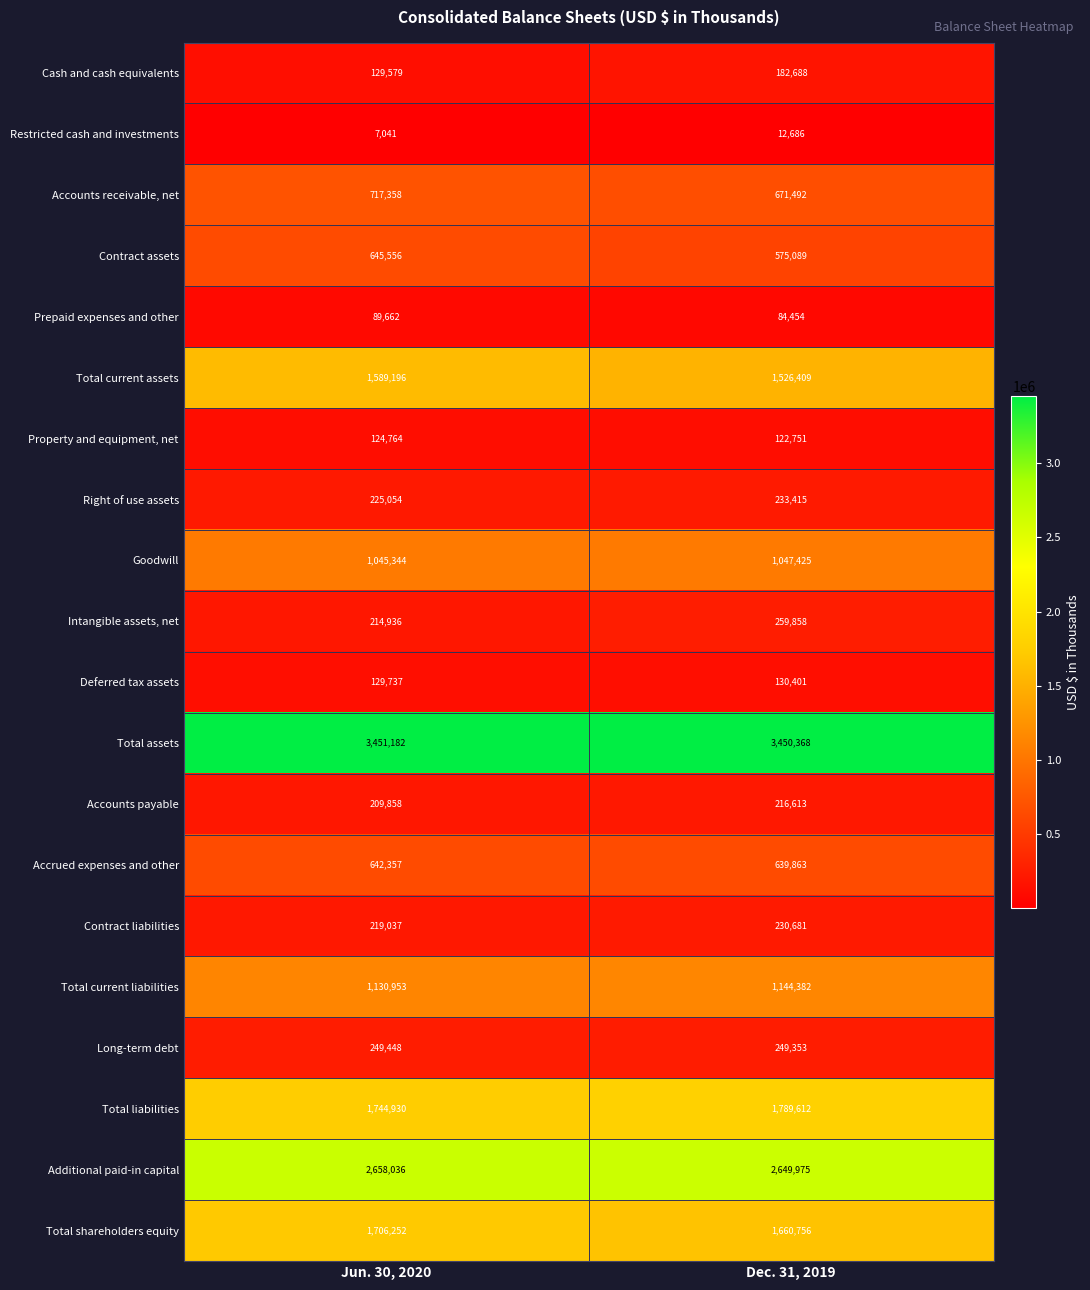

At how many categories does at least one series exceed 1300699?

2